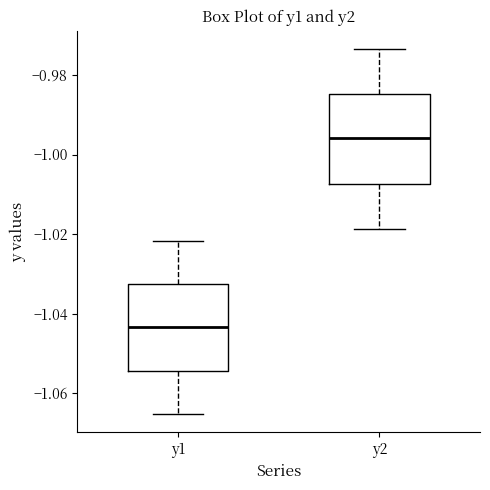

Reading left to right, read every box against the y-axis: the position of its median line, the range the box covers, and the ends of its whiskers. The values are not printed on the chart, so give them approximately, as read against the axis.

y1: median -1.044, box -1.054 to -1.032, whiskers -1.066 to -1.022
y2: median -0.996, box -1.008 to -0.984, whiskers -1.018 to -0.974